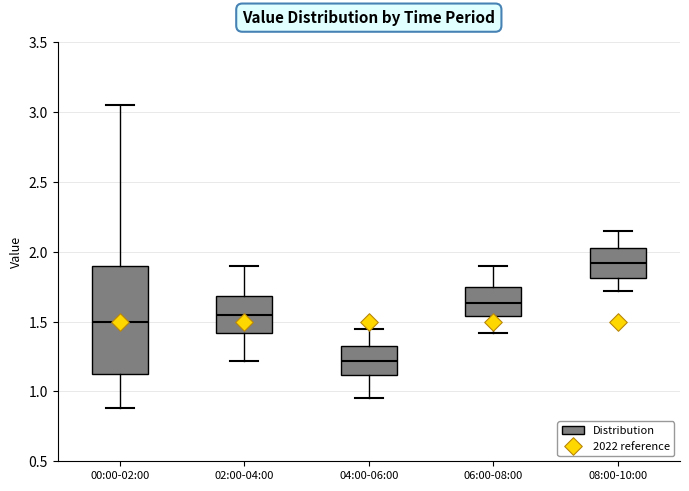

Where does the lower whisker of the box for 08:00-10:00 end on the y-axis? The values are not printed on the chart, so give them approximately, as read against the axis.

1.70